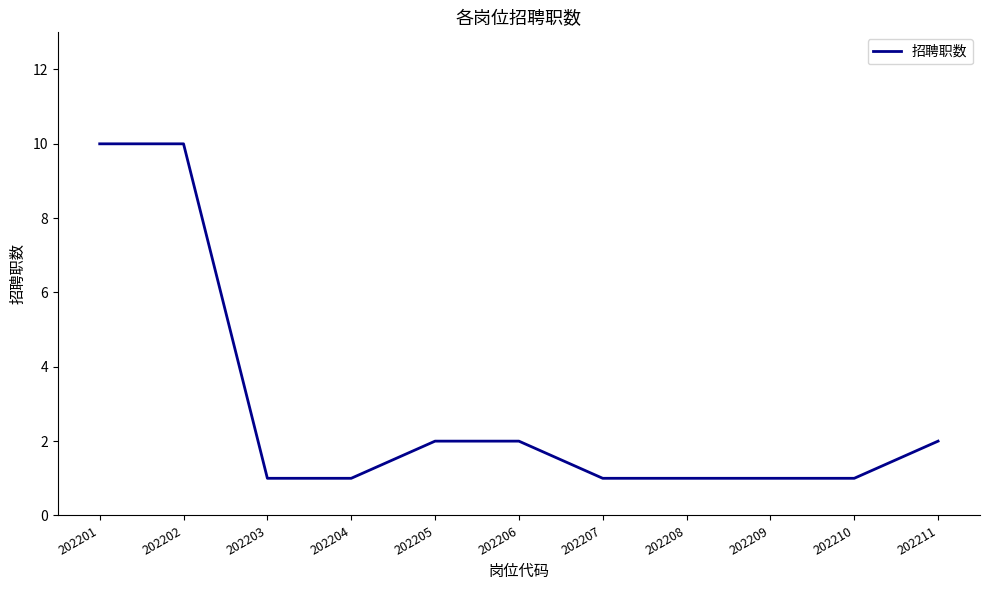

Is it true that the value at 202211 is 2?

True